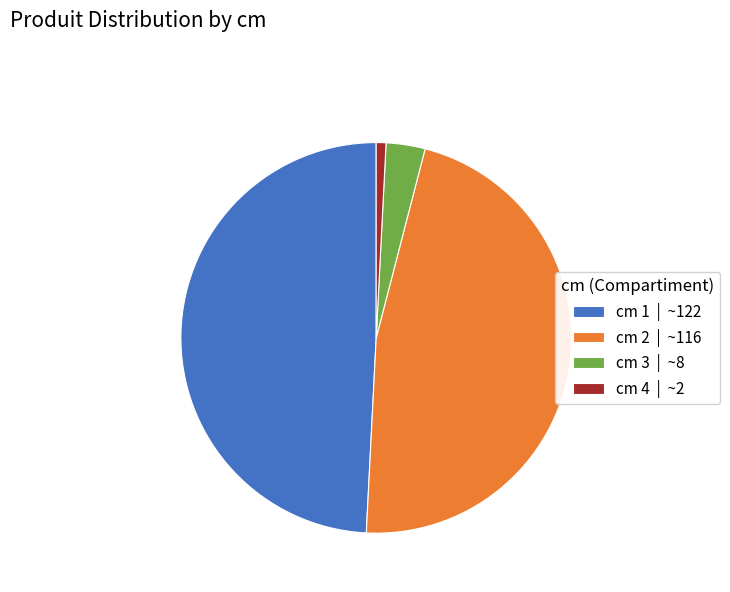

Is there a majority slice in this chart?

No